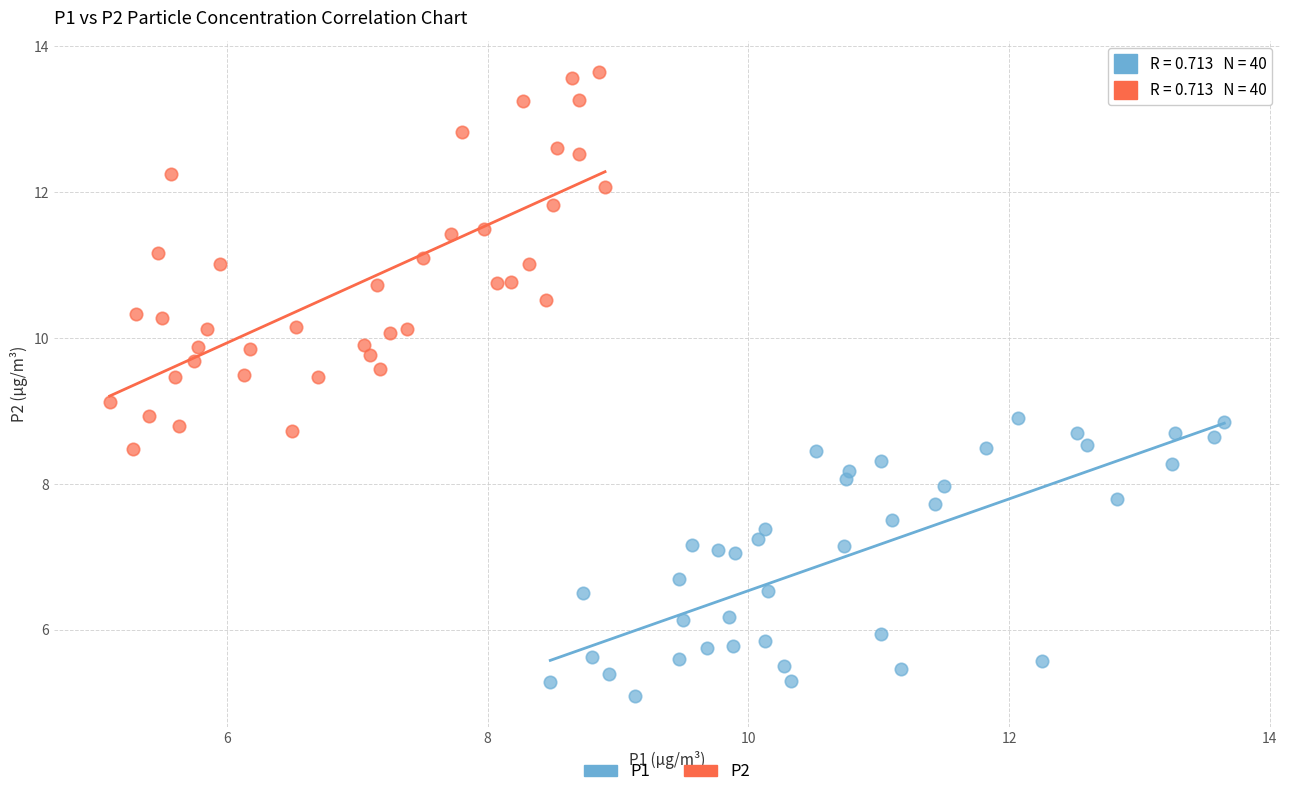

Which series has the largest Y range (max minus min)?

P2